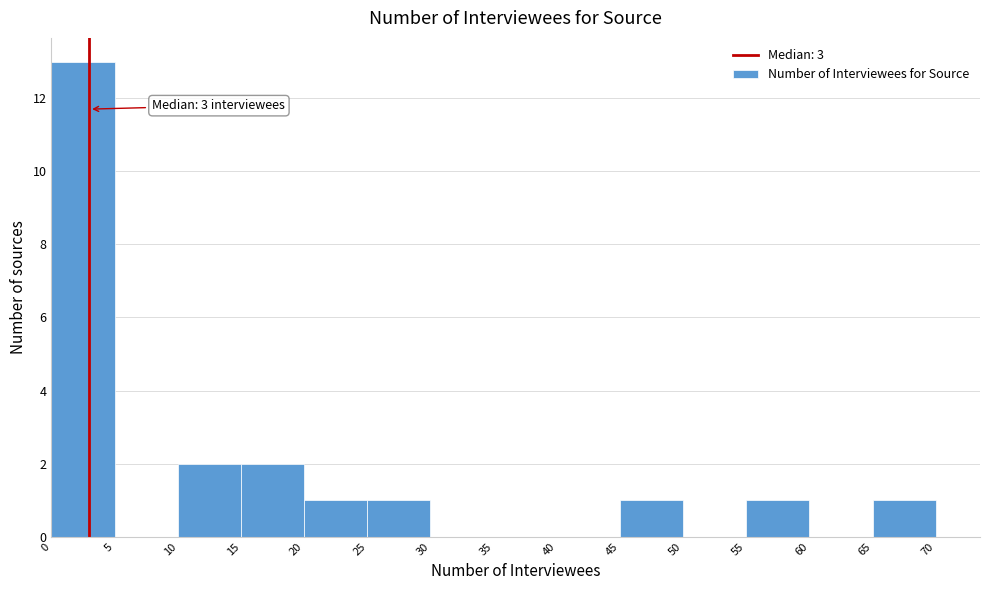

Over which range of the x-axis is the bar tallest?

0 to 5